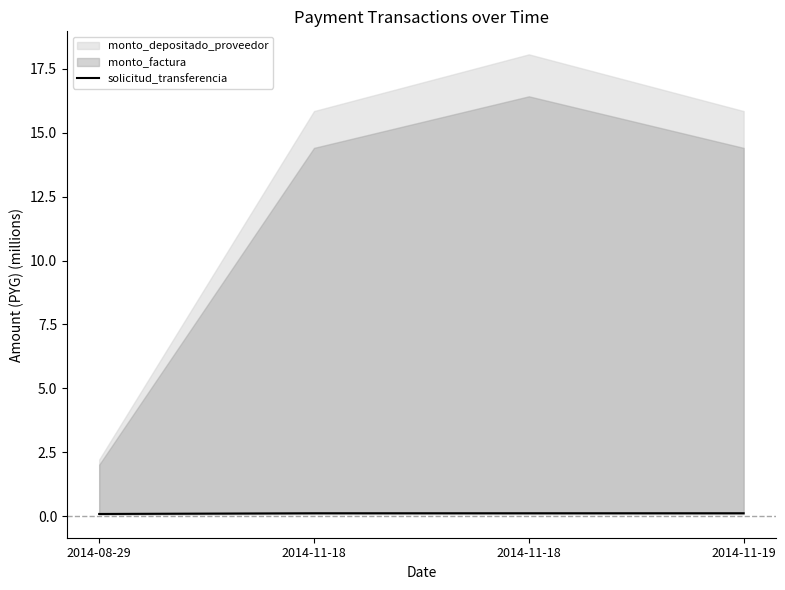

Which category has the lowest value across all series?

2014-08-29